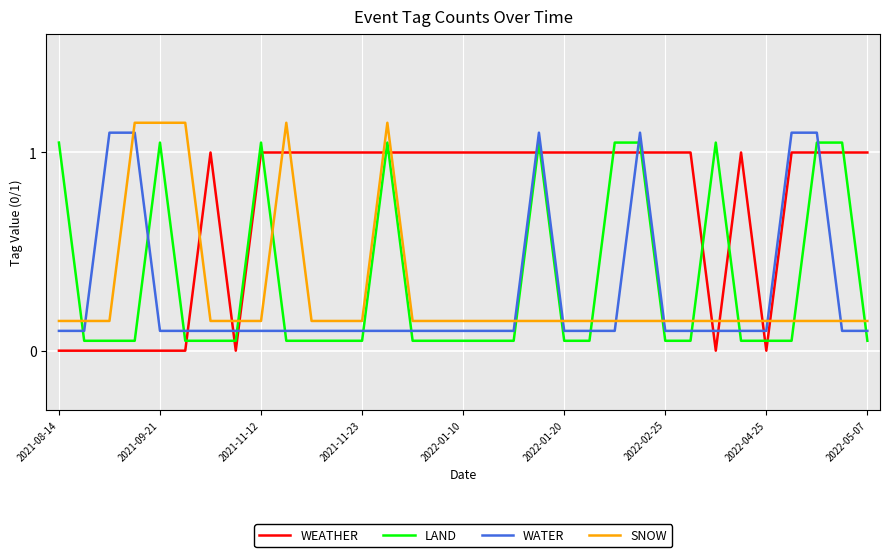

Which series ends up on top after the final intersection of LAND and WEATHER?

WEATHER